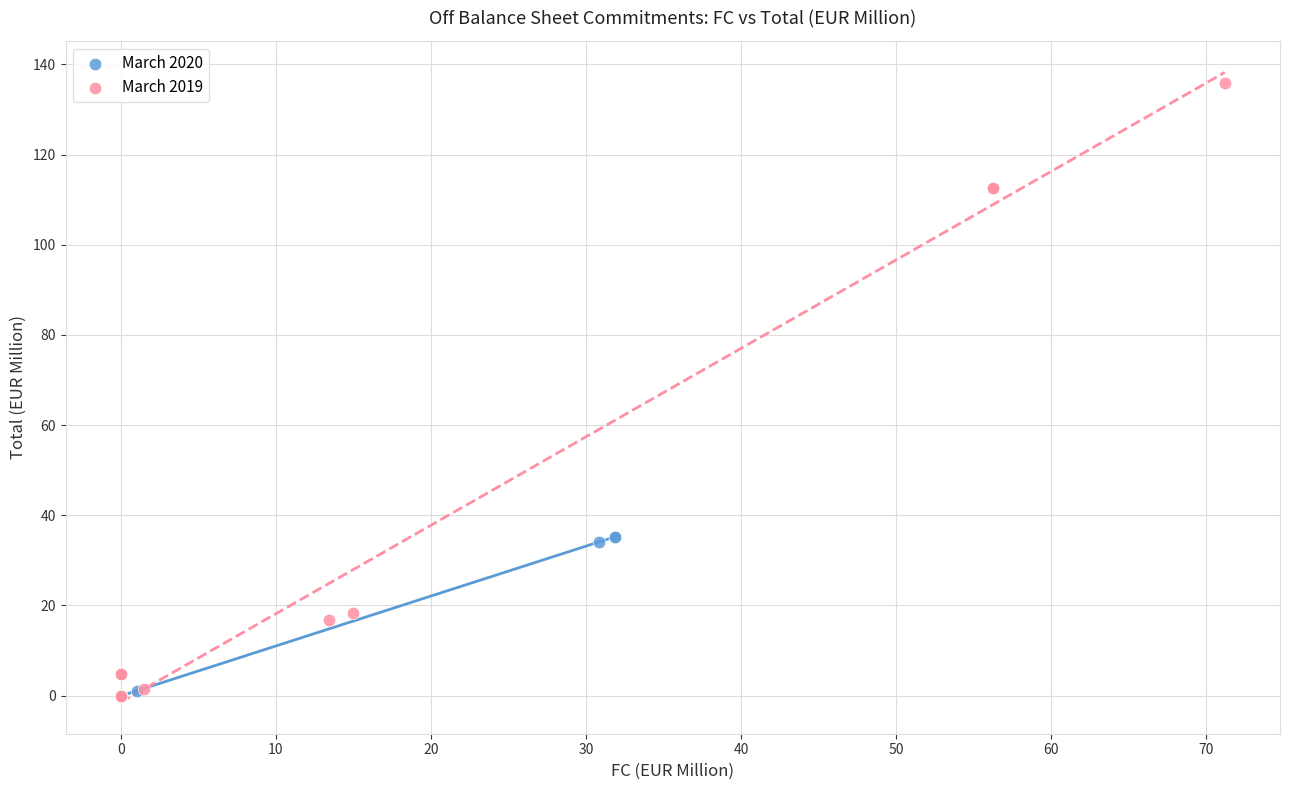

Which series reaches the maximum Y coordinate?

March 2019